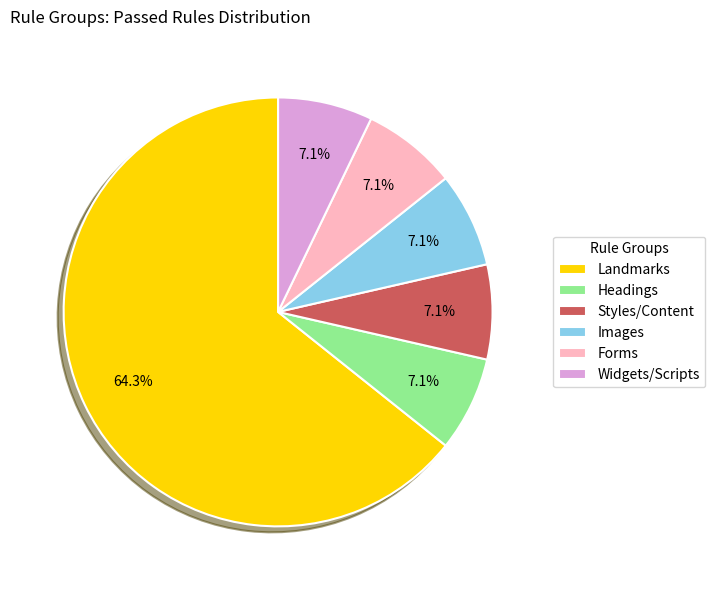

What is the largest slice in the pie chart?

Landmarks